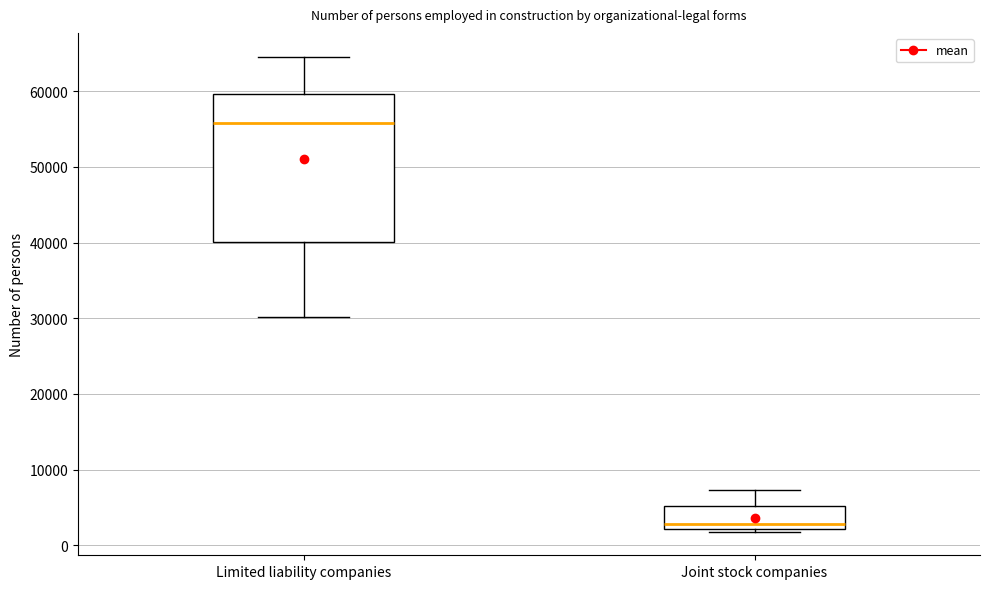

Which box's median line is the highest?

Limited liability companies